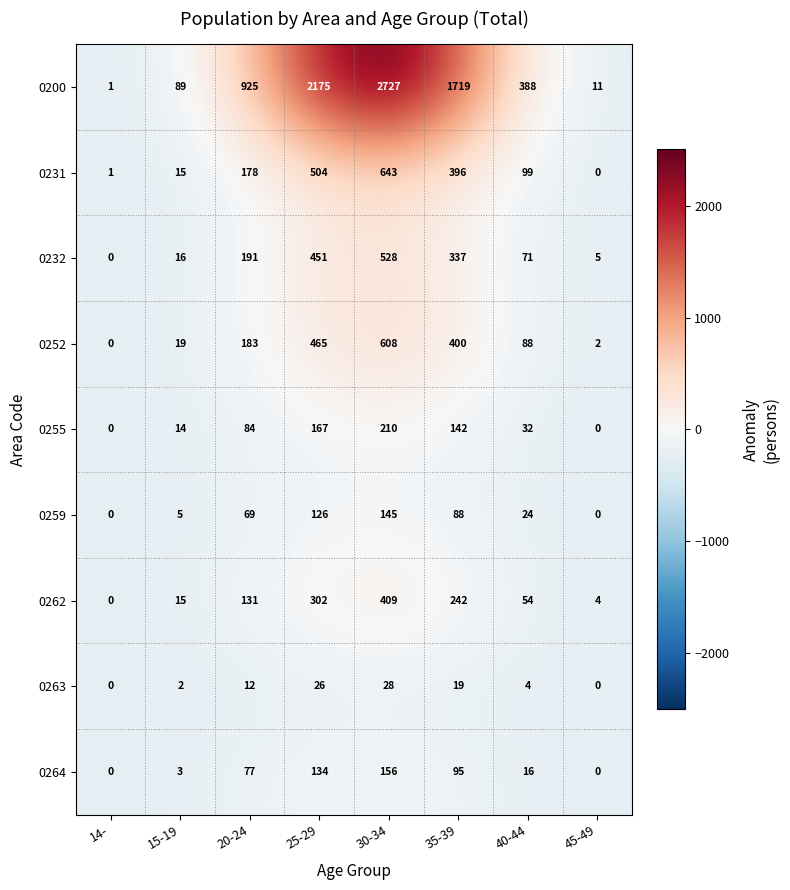

At how many categories does at least one series exceed 1710?

3